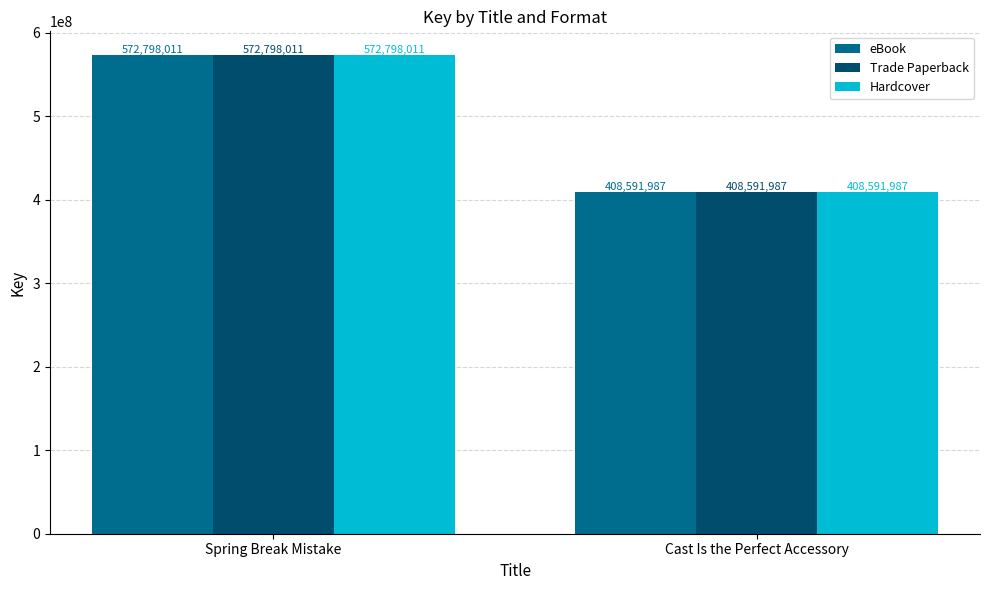

How many Trade Paperback values are between 408591987 and 572798011?

2